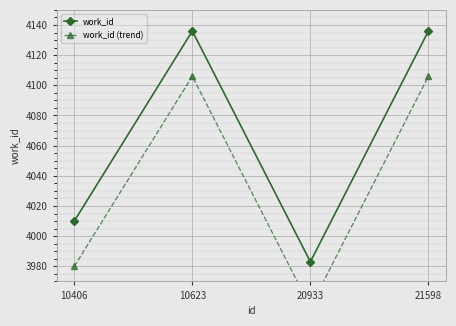

True or false: work_id (trend) has more than 0 points higher than both neighbors.

True